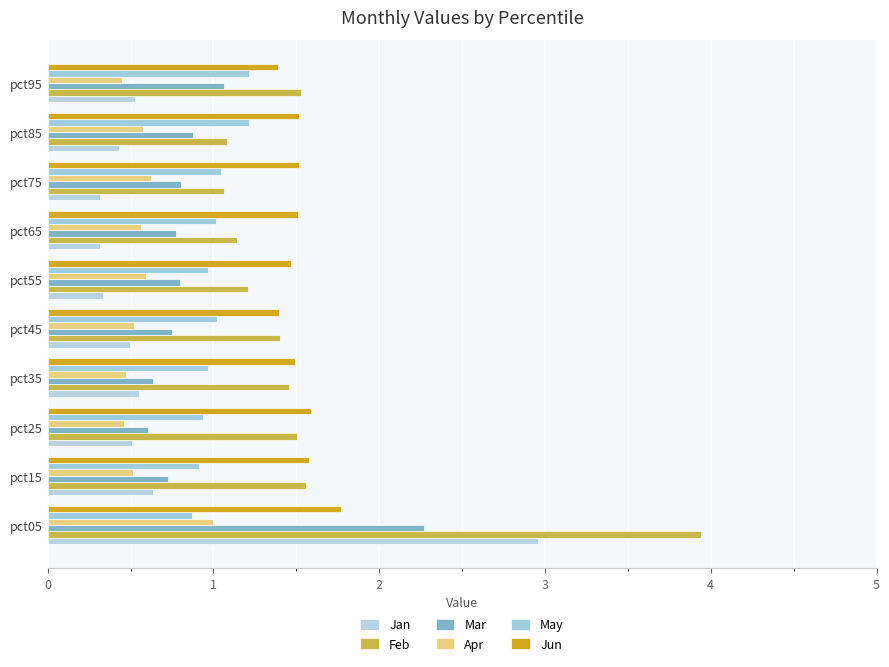

What is the lowest value of the Mar series?

0.6